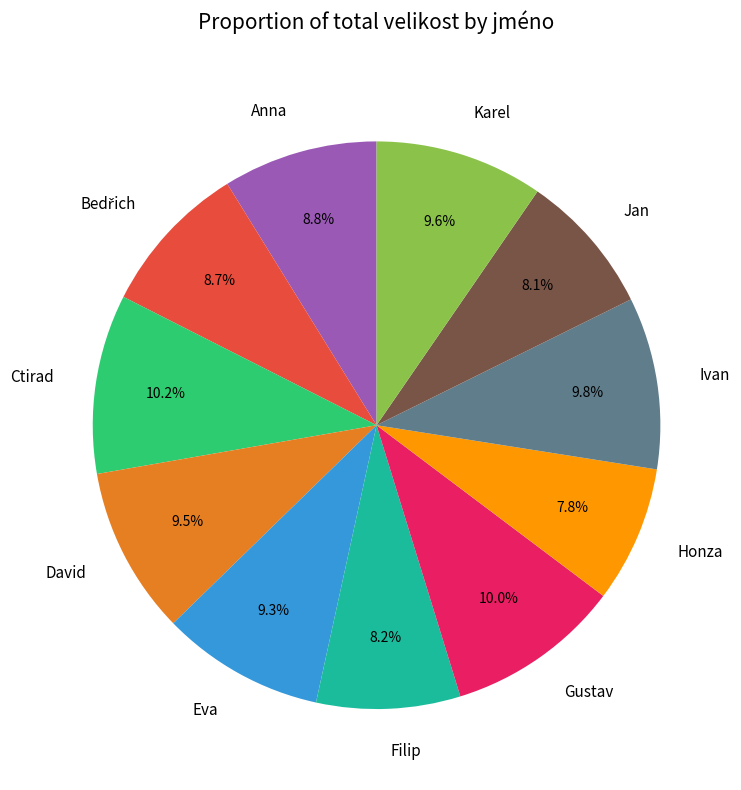

What percentage do Honza and Ivan together represent?

17.6%